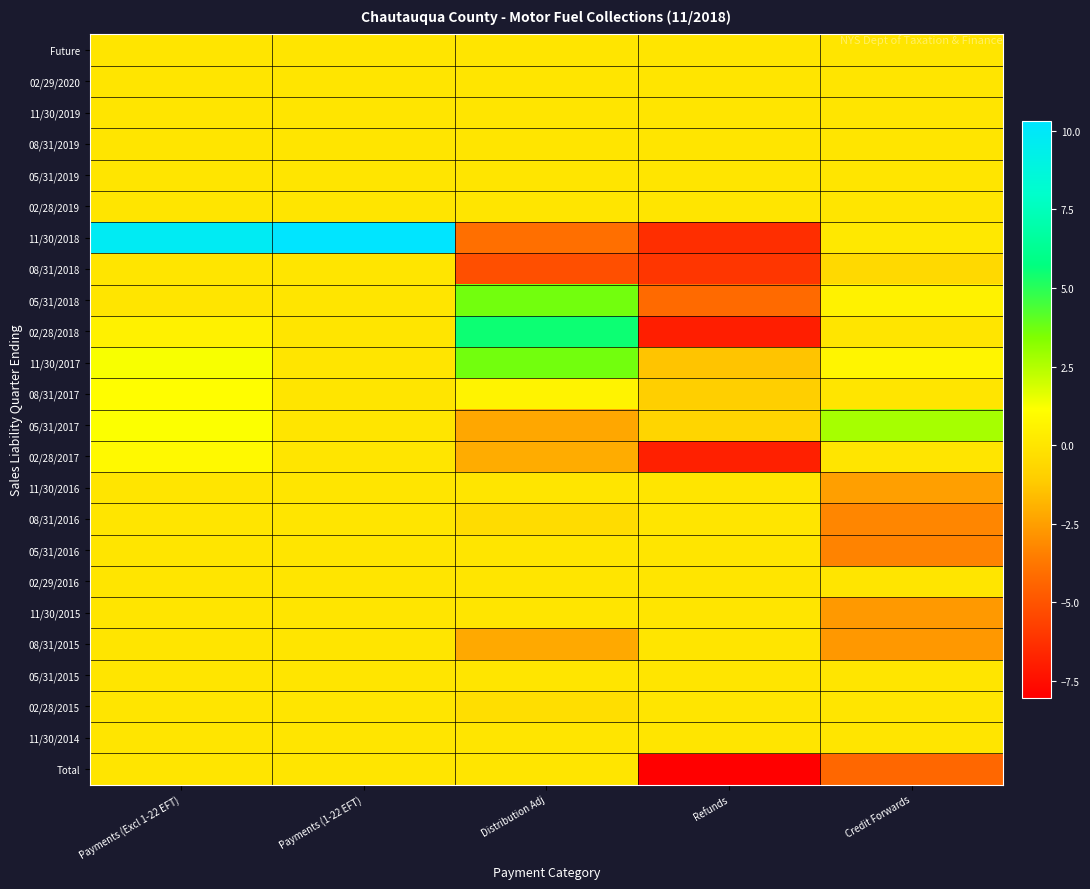

Reading left to right, extract all data points from this chart.

Future: Payments (Excl 1-22 EFT)=0.0	Payments (1-22 EFT)=0.0	Distribution Adj=0.0	Refunds=0.0	Credit Forwards=0.0
02/29/2020: Payments (Excl 1-22 EFT)=0.0	Payments (1-22 EFT)=0.0	Distribution Adj=0.0	Refunds=0.0	Credit Forwards=0.0
11/30/2019: Payments (Excl 1-22 EFT)=0.0	Payments (1-22 EFT)=0.0	Distribution Adj=0.0	Refunds=0.0	Credit Forwards=0.0
08/31/2019: Payments (Excl 1-22 EFT)=0.0	Payments (1-22 EFT)=0.0	Distribution Adj=0.0	Refunds=0.0	Credit Forwards=0.0
05/31/2019: Payments (Excl 1-22 EFT)=0.0	Payments (1-22 EFT)=0.0	Distribution Adj=0.0	Refunds=0.0	Credit Forwards=0.0
02/28/2019: Payments (Excl 1-22 EFT)=0.0	Payments (1-22 EFT)=0.0	Distribution Adj=0.0	Refunds=0.0	Credit Forwards=0.0
11/30/2018: Payments (Excl 1-22 EFT)=9.8	Payments (1-22 EFT)=10.3	Distribution Adj=-4.1	Refunds=-6.4	Credit Forwards=0.1
08/31/2018: Payments (Excl 1-22 EFT)=0.0	Payments (1-22 EFT)=0.0	Distribution Adj=-5.2	Refunds=-6.1	Credit Forwards=-0.6
05/31/2018: Payments (Excl 1-22 EFT)=0.0	Payments (1-22 EFT)=0.0	Distribution Adj=3.7	Refunds=-4.2	Credit Forwards=0.6
02/28/2018: Payments (Excl 1-22 EFT)=0.5	Payments (1-22 EFT)=0.0	Distribution Adj=5.5	Refunds=-6.9	Credit Forwards=0.0
11/30/2017: Payments (Excl 1-22 EFT)=1.3	Payments (1-22 EFT)=0.0	Distribution Adj=3.7	Refunds=-1.4	Credit Forwards=0.7
08/31/2017: Payments (Excl 1-22 EFT)=1.1	Payments (1-22 EFT)=0.0	Distribution Adj=0.6	Refunds=-1.0	Credit Forwards=0.0
05/31/2017: Payments (Excl 1-22 EFT)=1.2	Payments (1-22 EFT)=0.0	Distribution Adj=-2.2	Refunds=-0.7	Credit Forwards=2.7
02/28/2017: Payments (Excl 1-22 EFT)=0.9	Payments (1-22 EFT)=0.0	Distribution Adj=-2.1	Refunds=-6.9	Credit Forwards=0.0
11/30/2016: Payments (Excl 1-22 EFT)=0.0	Payments (1-22 EFT)=0.0	Distribution Adj=0.0	Refunds=0.0	Credit Forwards=-2.5
08/31/2016: Payments (Excl 1-22 EFT)=0.0	Payments (1-22 EFT)=0.0	Distribution Adj=-0.4	Refunds=0.0	Credit Forwards=-3.3
05/31/2016: Payments (Excl 1-22 EFT)=0.0	Payments (1-22 EFT)=0.0	Distribution Adj=0.0	Refunds=0.0	Credit Forwards=-3.3
02/29/2016: Payments (Excl 1-22 EFT)=0.0	Payments (1-22 EFT)=0.0	Distribution Adj=-0.0	Refunds=0.0	Credit Forwards=0.0
11/30/2015: Payments (Excl 1-22 EFT)=0.0	Payments (1-22 EFT)=0.0	Distribution Adj=0.0	Refunds=0.0	Credit Forwards=-2.7
08/31/2015: Payments (Excl 1-22 EFT)=0.0	Payments (1-22 EFT)=0.0	Distribution Adj=-2.2	Refunds=0.0	Credit Forwards=-2.7
05/31/2015: Payments (Excl 1-22 EFT)=0.0	Payments (1-22 EFT)=0.0	Distribution Adj=0.0	Refunds=0.0	Credit Forwards=0.0
02/28/2015: Payments (Excl 1-22 EFT)=0.0	Payments (1-22 EFT)=0.0	Distribution Adj=-0.3	Refunds=0.0	Credit Forwards=0.0
11/30/2014: Payments (Excl 1-22 EFT)=0.0	Payments (1-22 EFT)=0.0	Distribution Adj=0.0	Refunds=0.0	Credit Forwards=0.0
Total: Payments (Excl 1-22 EFT)=0.0	Payments (1-22 EFT)=0.0	Distribution Adj=0.0	Refunds=-8.0	Credit Forwards=-4.3